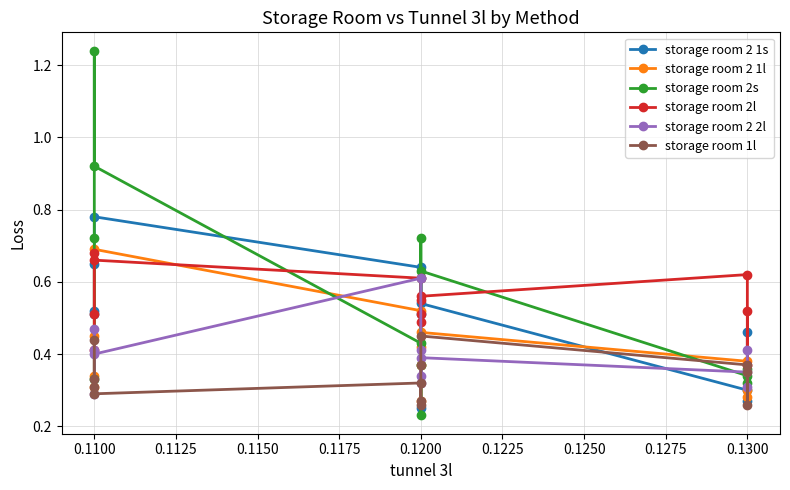

At which category does storage room 2 1s reach its first local valley?

0.1200